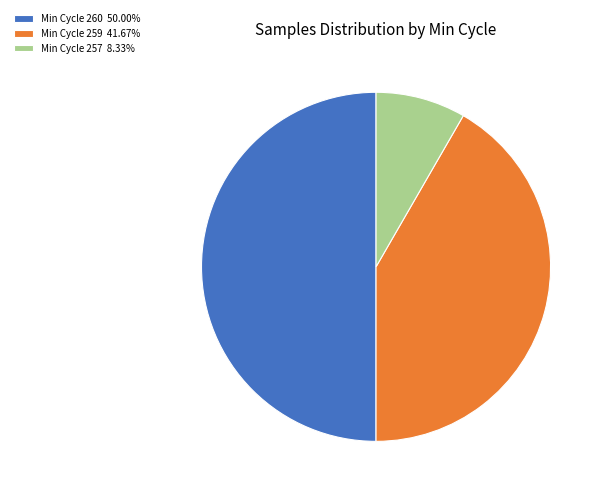

Is the sum of Min Cycle 259 41.67% and Min Cycle 260 50.00% greater than half?

Yes